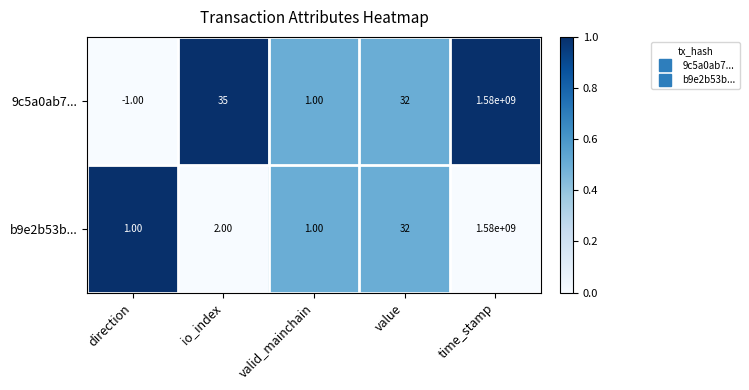

How many data points does each series have?

5